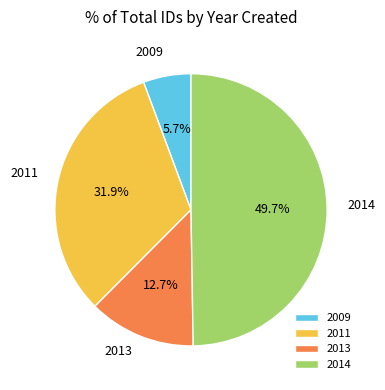

True or false: 2013 accounts for 1% of the total.

False